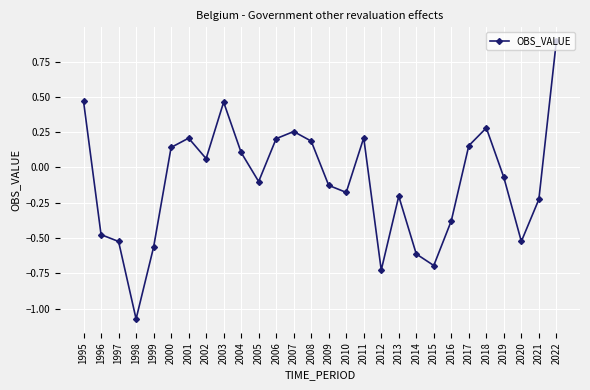

The chart shows a value of 0.3 at 2007. True or false?

True